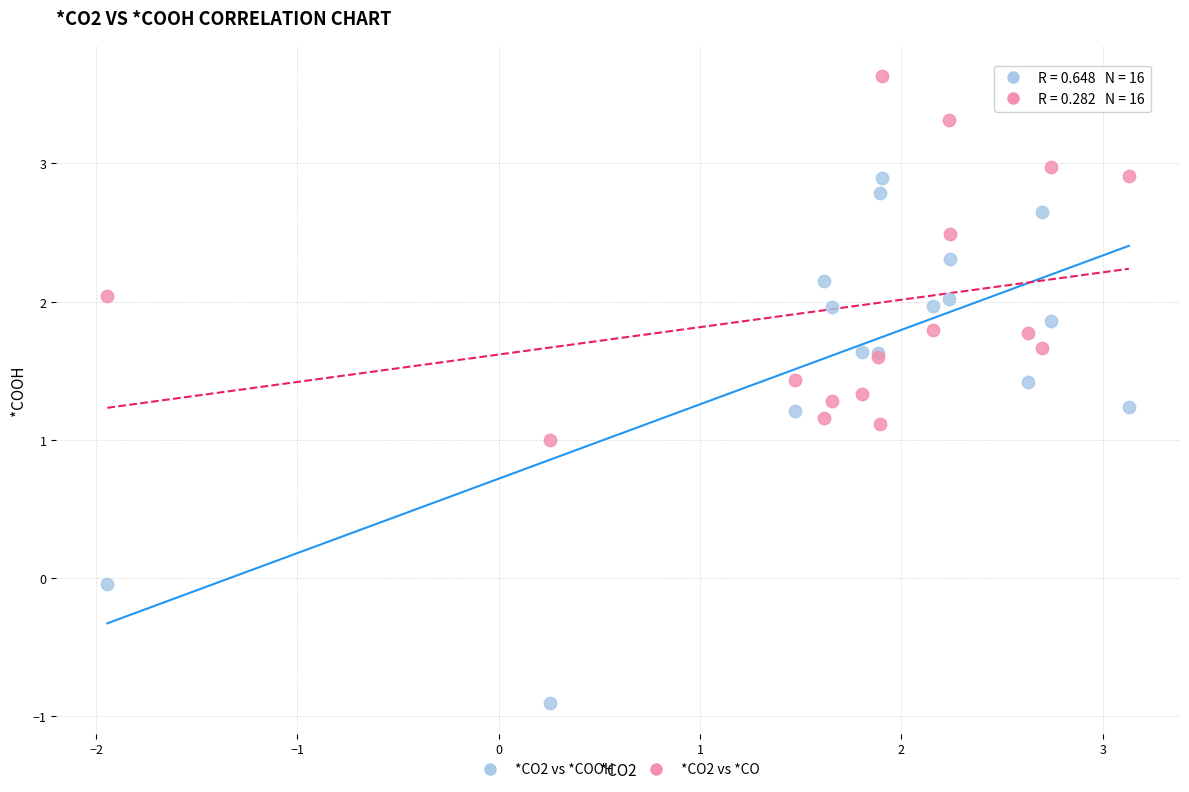

Which series reaches the maximum Y coordinate?

*CO2 vs *CO